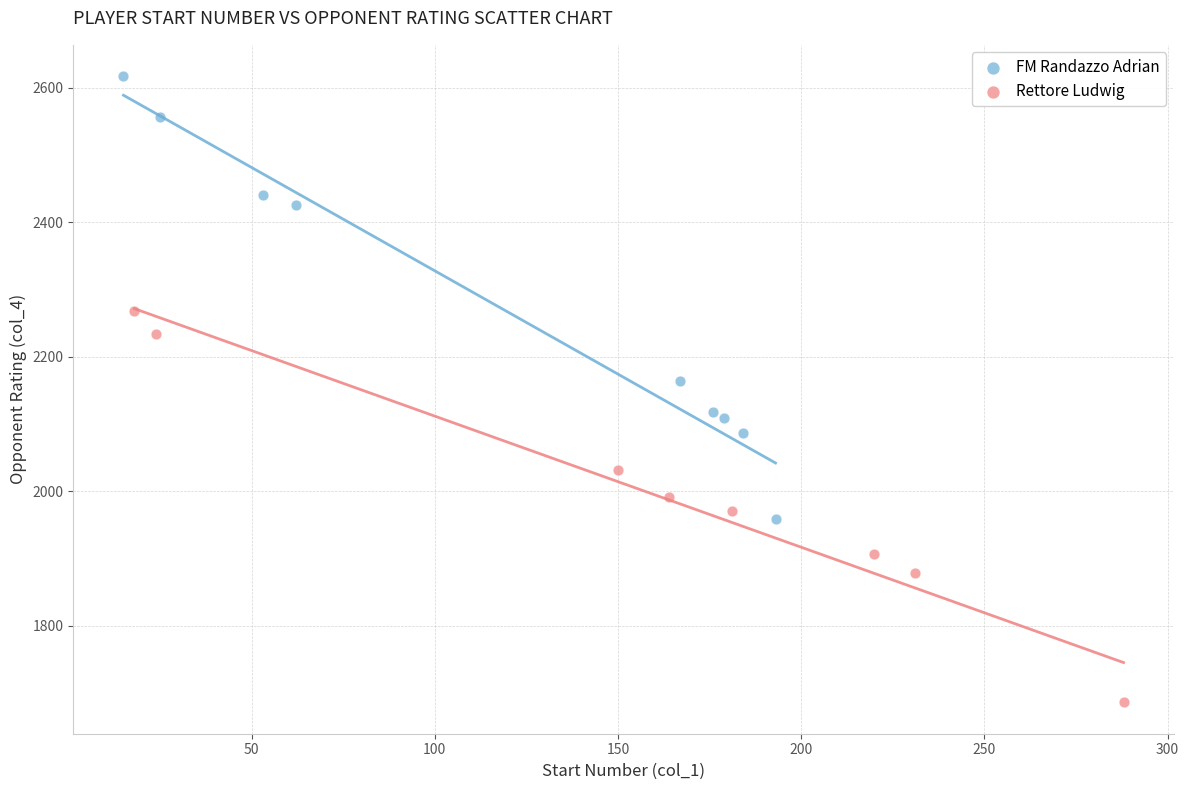

Which series contains the highest Y value?

FM Randazzo Adrian